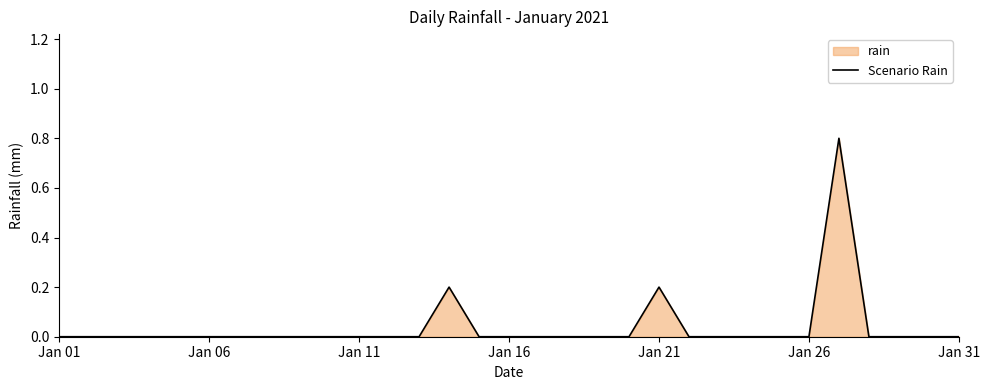

Is it true that the value at Jan 21 is 0.2?

True